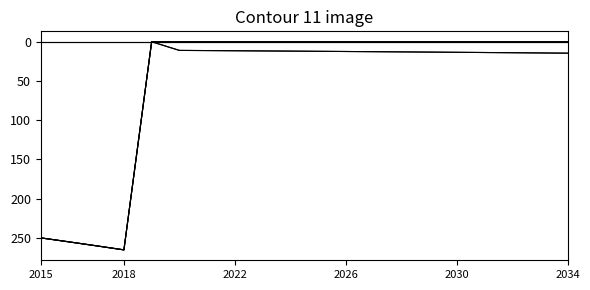

Does the chart display data point markers on the line(s)?

No